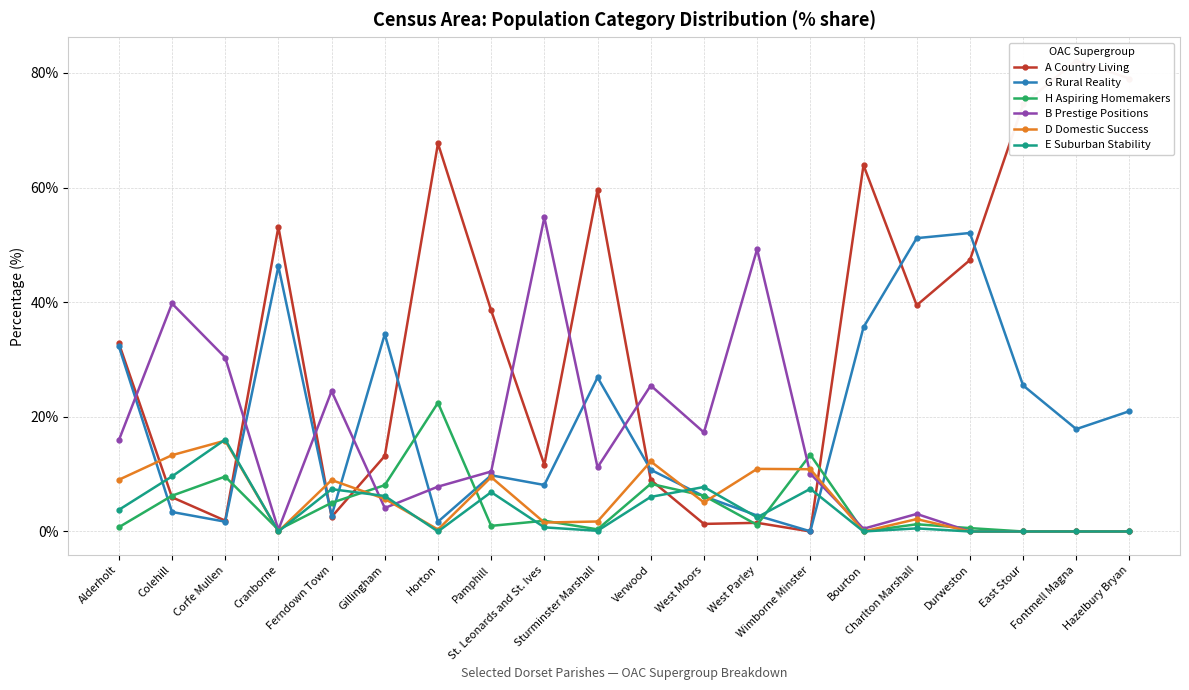

What is the sum of the B Prestige Positions values at Cranborne and Verwood?

25.8